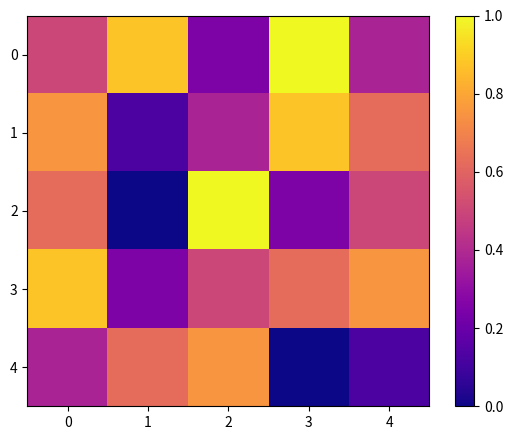

List the series in order of their peak value, highest first.

0, 2, 1, 3, 4